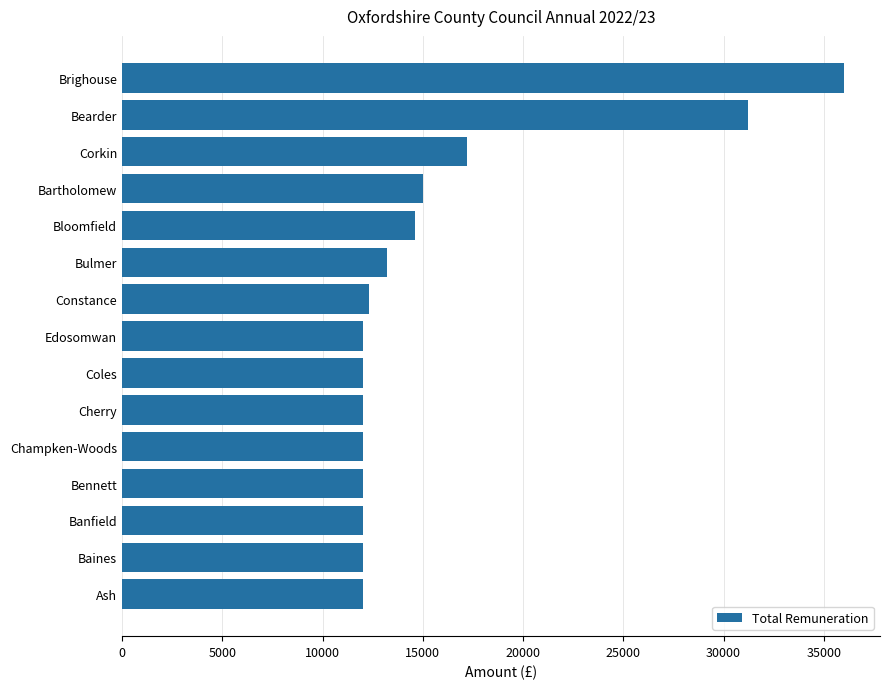

The value at Bearder is 31200.0. True or false?

True